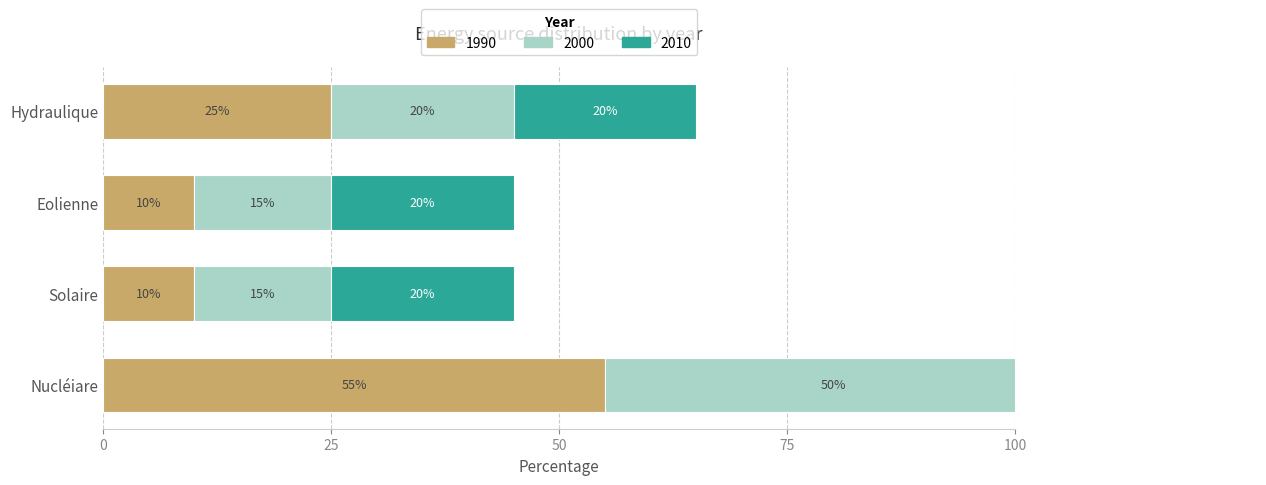

Reading left to right, what are all the values shown in this chart?

1990: Nucléiare=55.0	Solaire=10.0	Eolienne=10.0	Hydraulique=25.0
2000: Nucléiare=50.0	Solaire=15.0	Eolienne=15.0	Hydraulique=20.0
2010: Nucléiare=40.0	Solaire=20.0	Eolienne=20.0	Hydraulique=20.0